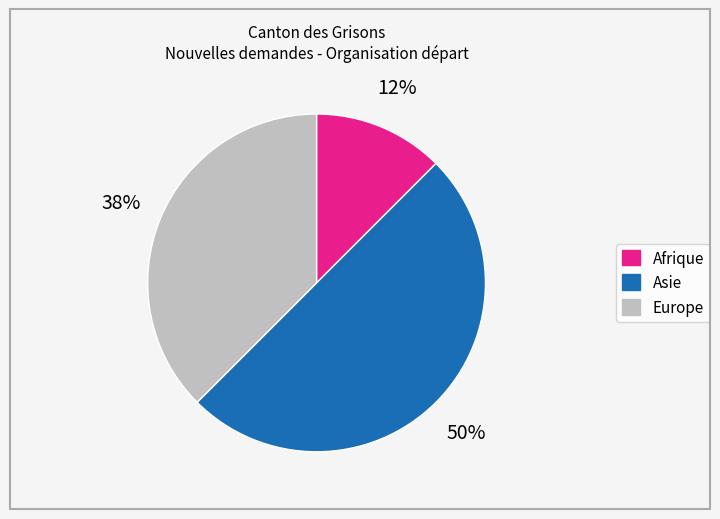

Is Europe the majority of the pie?

No